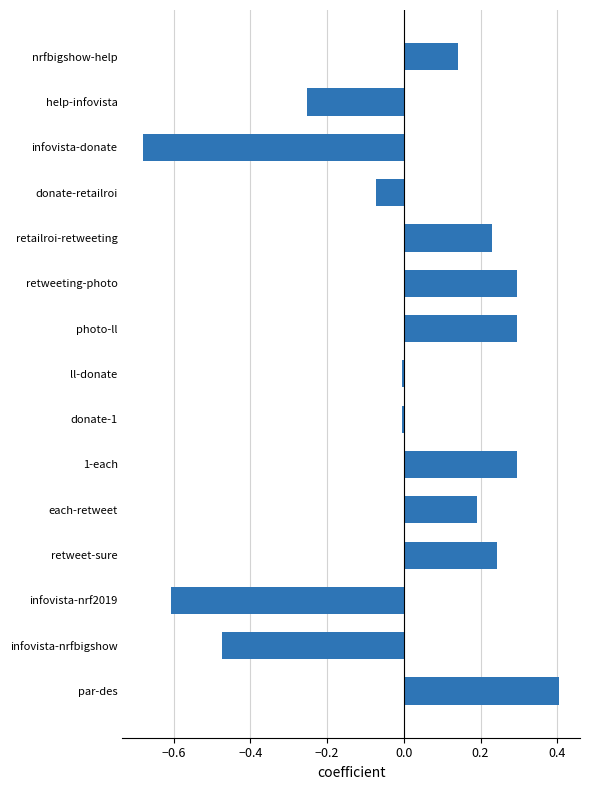

What is the difference between the second highest and second lowest values?

0.9